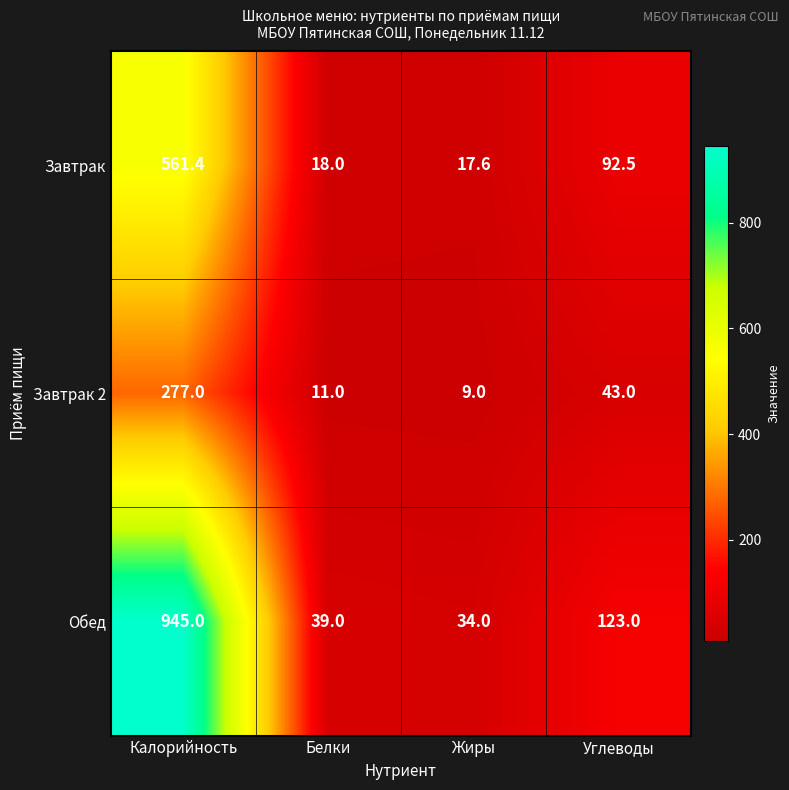

At which category is the sum across all series the highest?

Калорийность